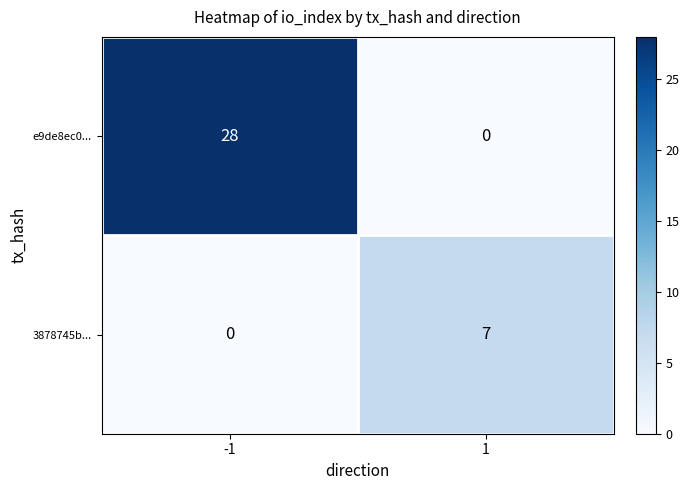

Reading left to right, list all the values displayed in this chart.

e9de8ec0...: 28	0
3878745b...: 0	7